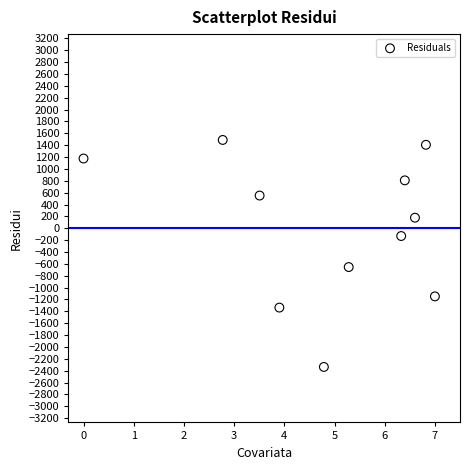

What is the range of Y values (max minus min)?

3825.0